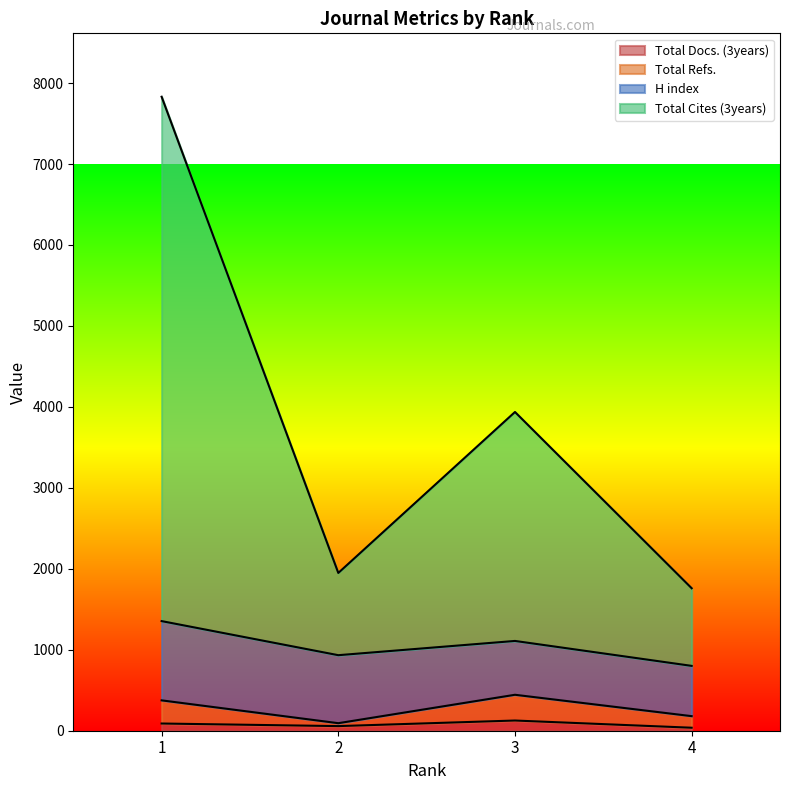

Which series changed the most between 2 and 4?

Total Cites (3years)